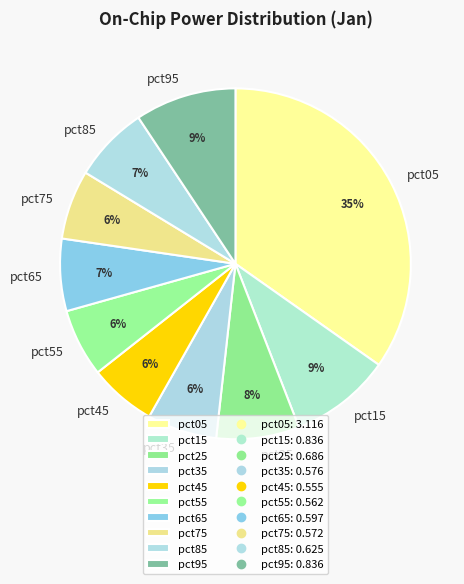

Combined, do pct95 and pct15 account for over 50%?

No